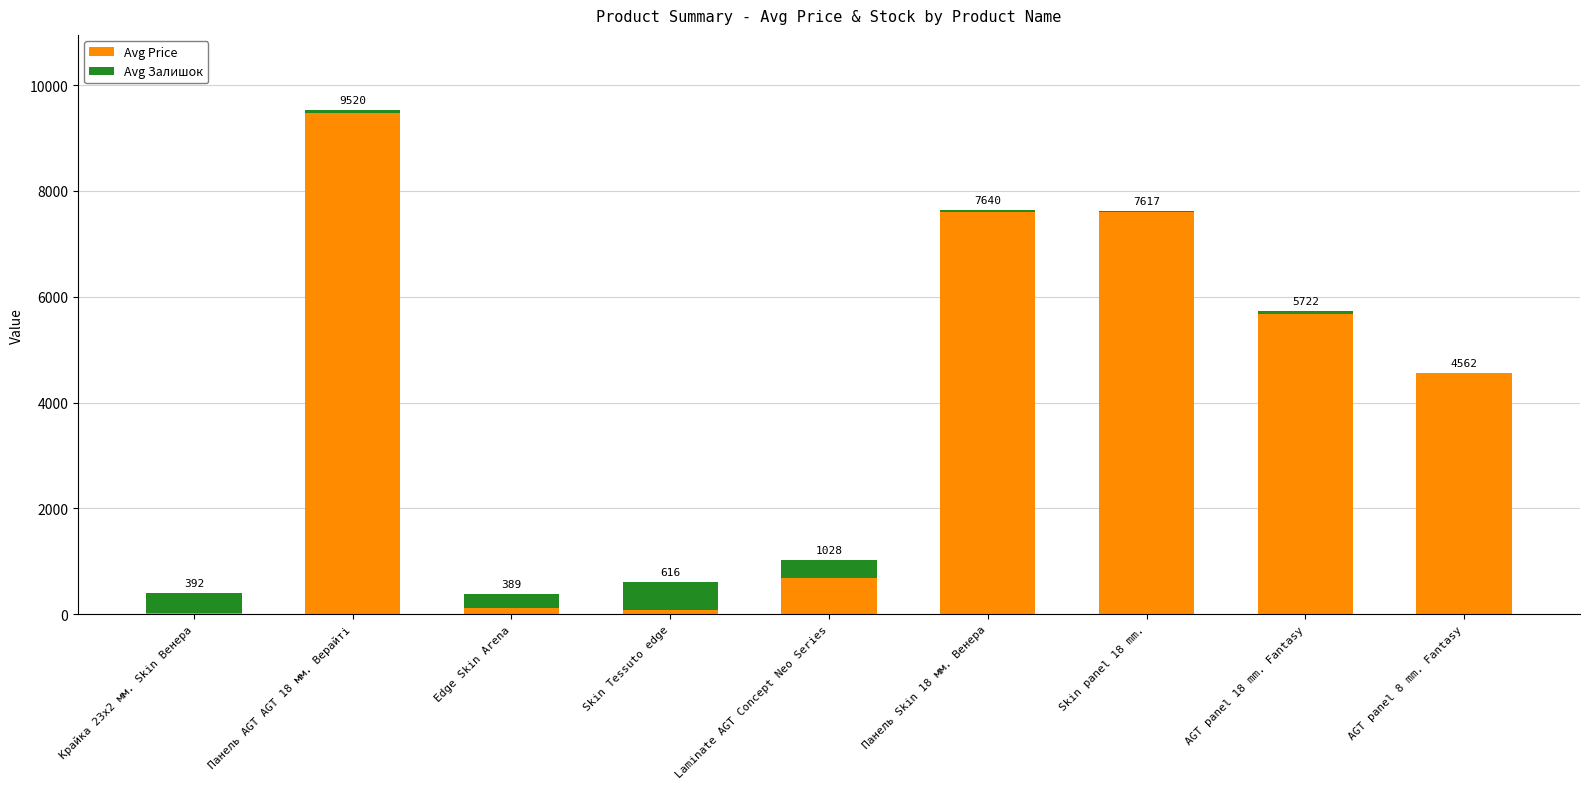

What value does the Avg Залишок series have at Laminate AGT Concept Neo Series?

334.0